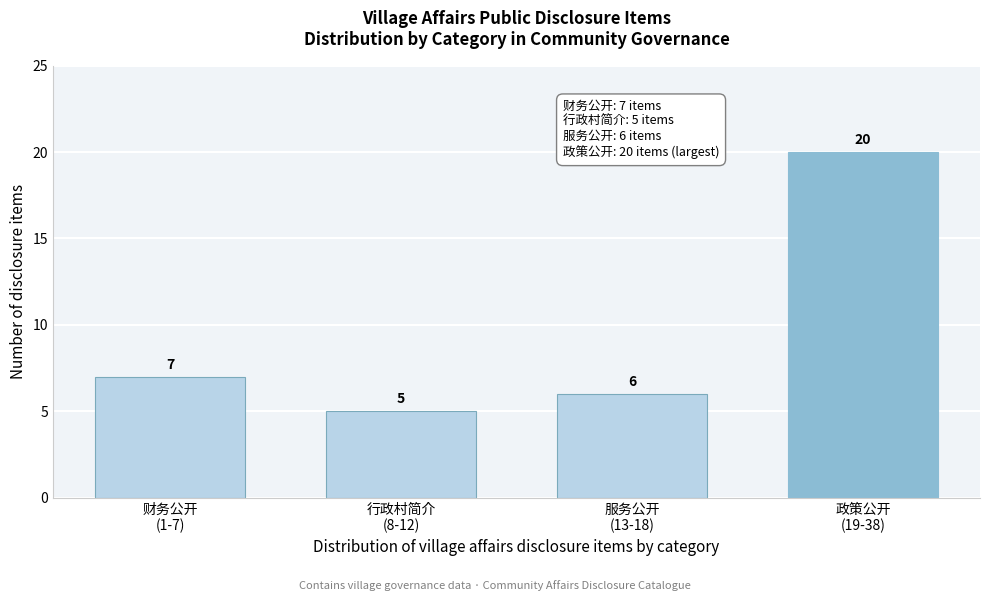

Reading right to left, transcribe all the data shown in this chart.

20	6	5	7